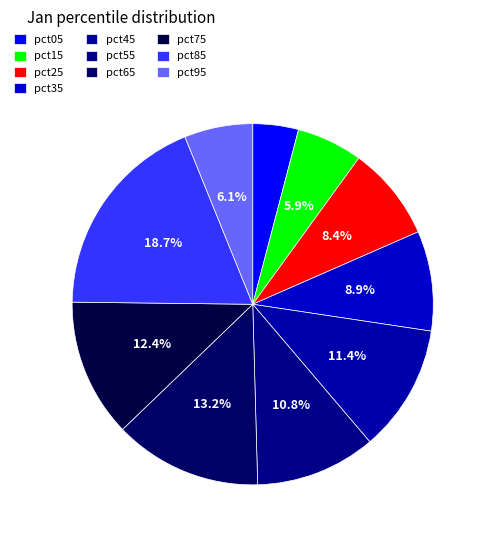

Which has a higher value, pct35 or pct85?

pct85